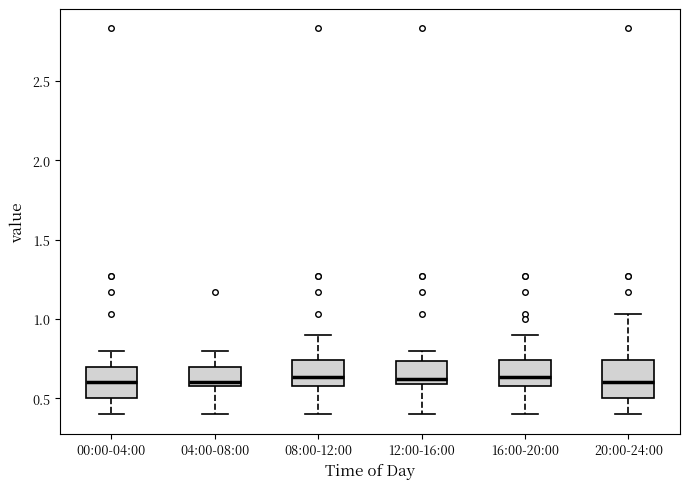

Reading left to right, transcribe this box plot: for each box, give where its median line is, the range the box spans, and where its two whiskers end, as read against the y-axis. The values are not printed on the chart, so give them approximately, as read against the axis.

00:00-04:00: median 0.60, box 0.50 to 0.70, whiskers 0.40 to 0.80
04:00-08:00: median 0.60 (just above the box's lower edge), box 0.60 to 0.70, whiskers 0.40 to 0.80
08:00-12:00: median 0.65, box 0.60 to 0.75, whiskers 0.40 to 0.90
12:00-16:00: median 0.65, box 0.60 to 0.75, whiskers 0.40 to 0.80
16:00-20:00: median 0.65, box 0.60 to 0.75, whiskers 0.40 to 0.90
20:00-24:00: median 0.60, box 0.50 to 0.75, whiskers 0.40 to 1.05